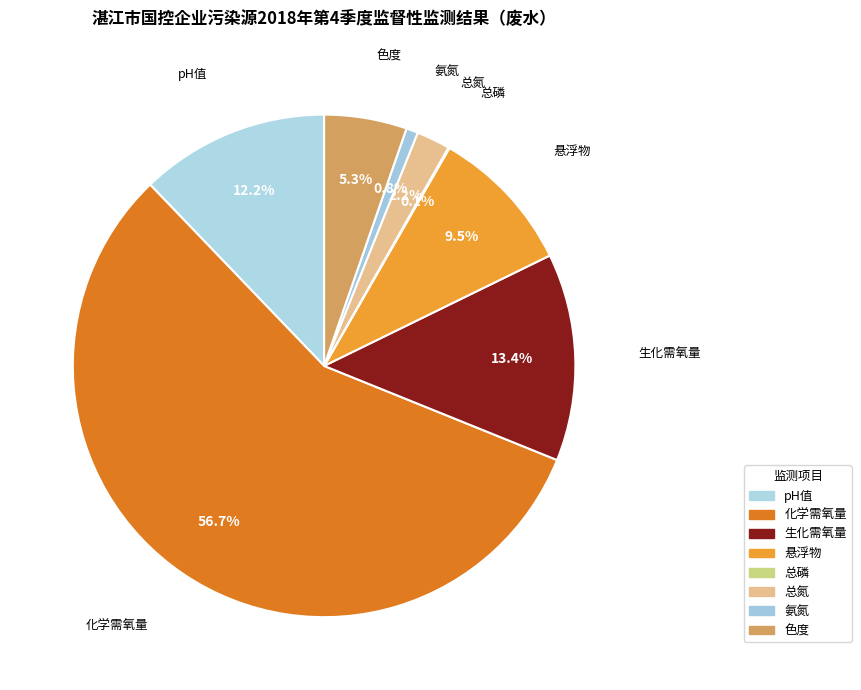

Which slice is the smallest?

总磷